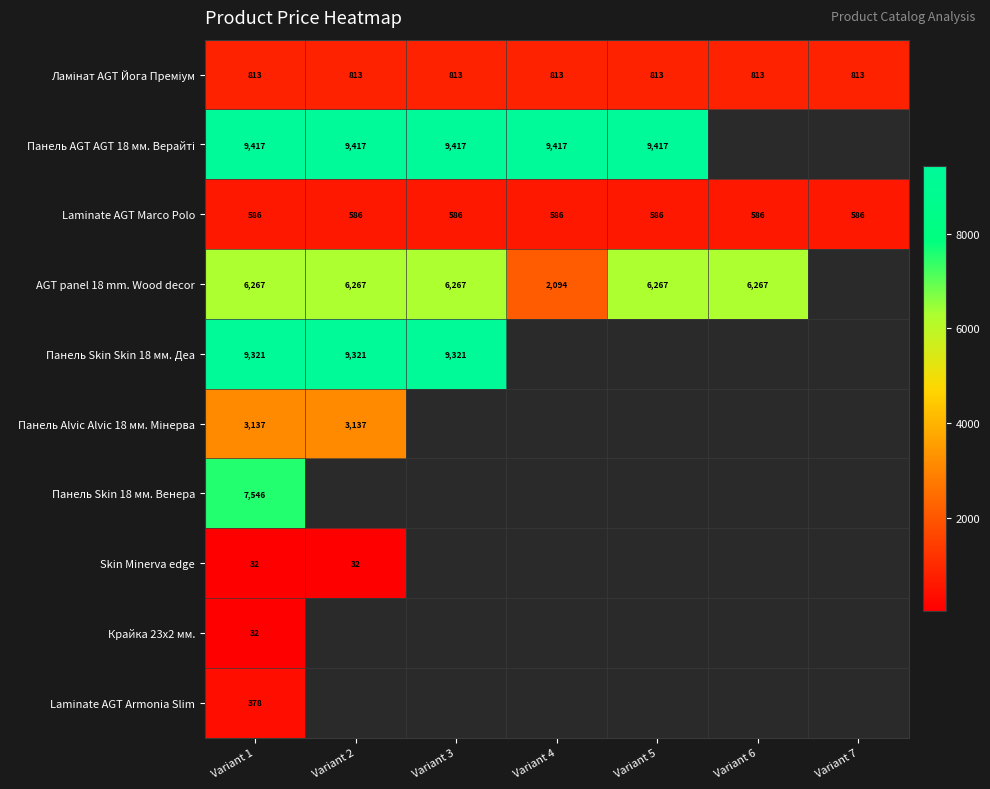

The value of AGT panel 18 mm. Wood decor at Variant 5 is 6266.7. True or false?

True